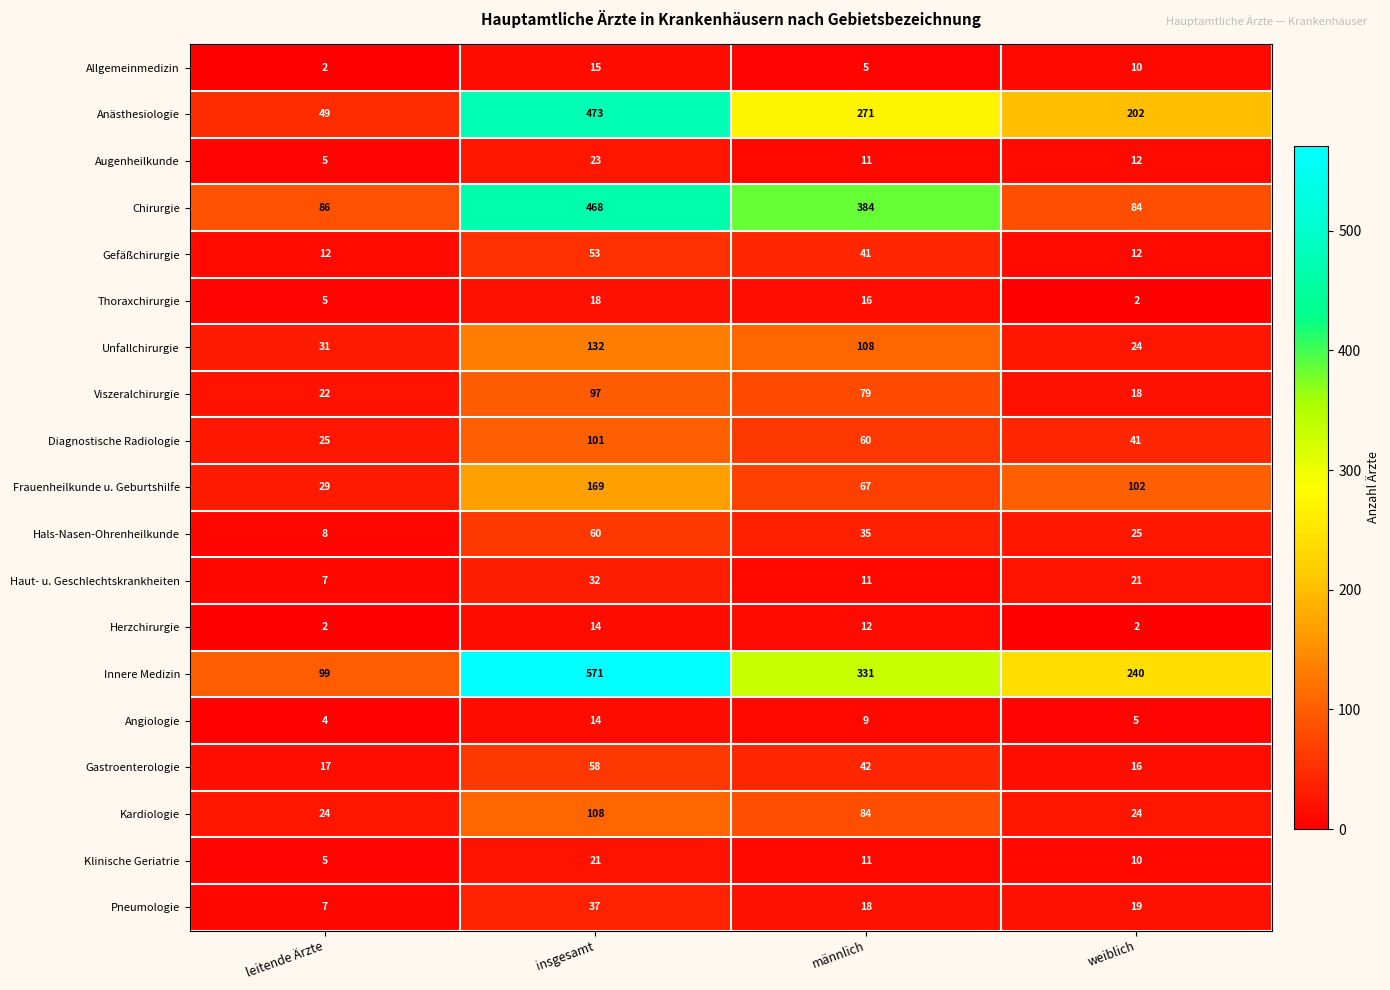

Is it true that Klinische Geriatrie equals 21 at insgesamt?

True